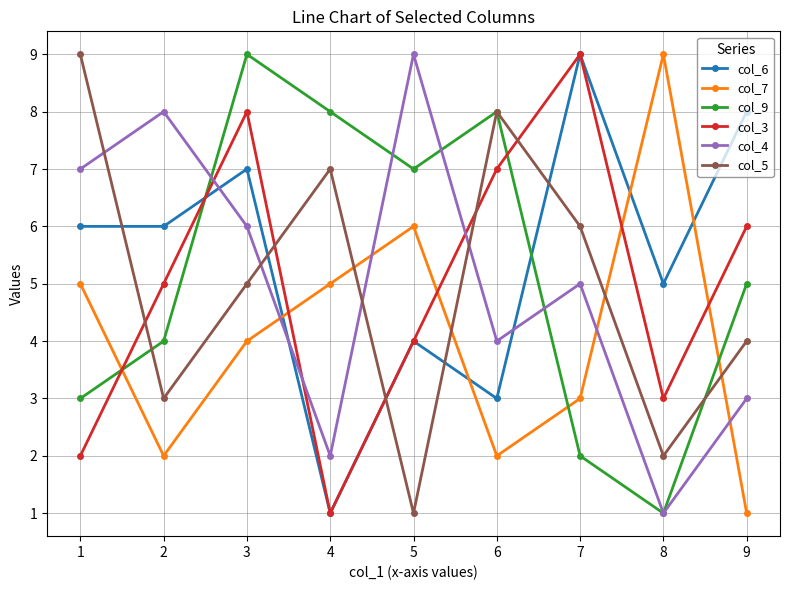

How many lines are shown in the chart?

6